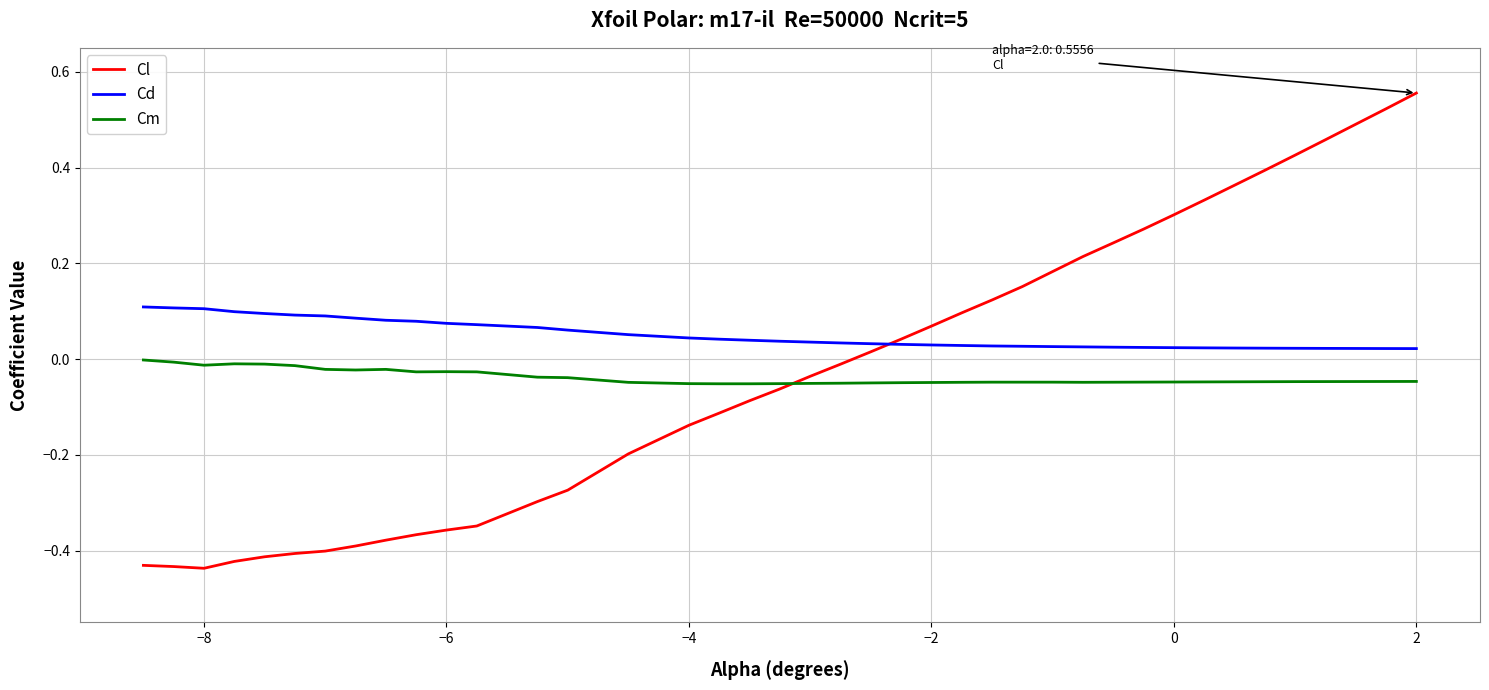

Which series has the widest spread of values?

Cl